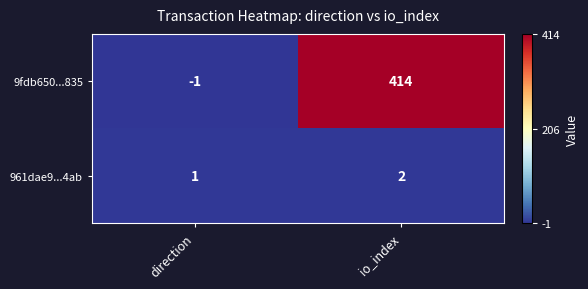

Reading left to right, list all the values displayed in this chart.

9fdb650...835: -1	414
961dae9...4ab: 1	2